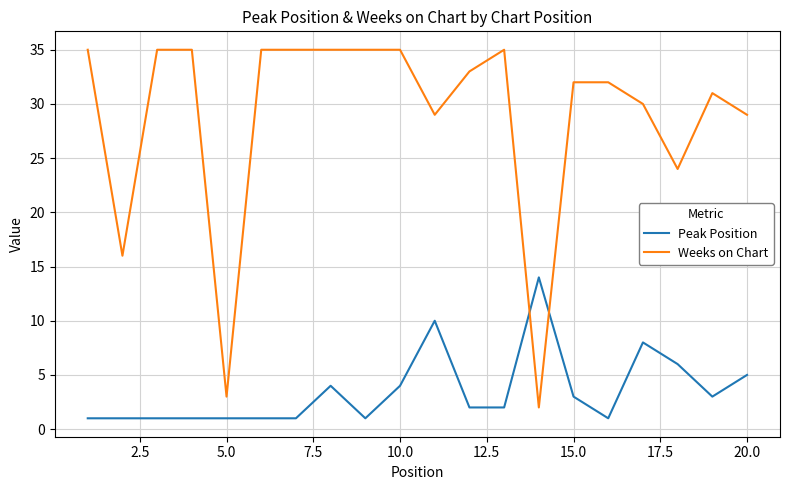

How many lines are shown in the chart?

2